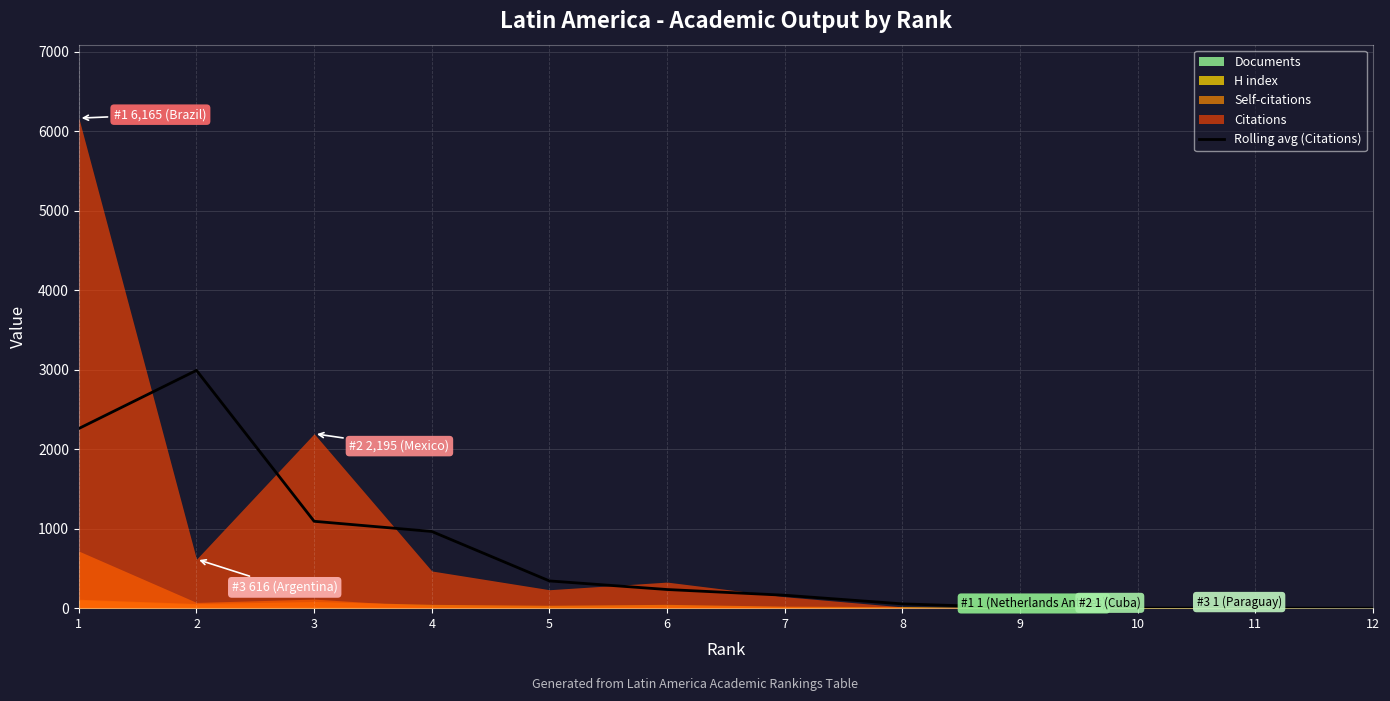

Reading left to right, extract all data points from this chart.

1=2260.3	2=2992.0	3=1093.0	4=965.0	5=342.7	6=234.7	7=162.7	8=54.0	9=6.3	10=1.0	11=0.3	12=0.0